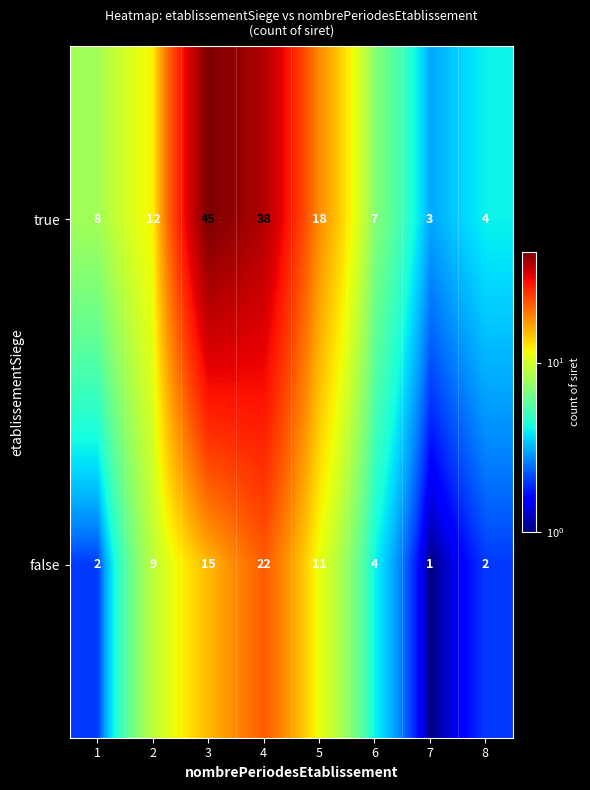

True or false: false has a value of 3 at 8.

False